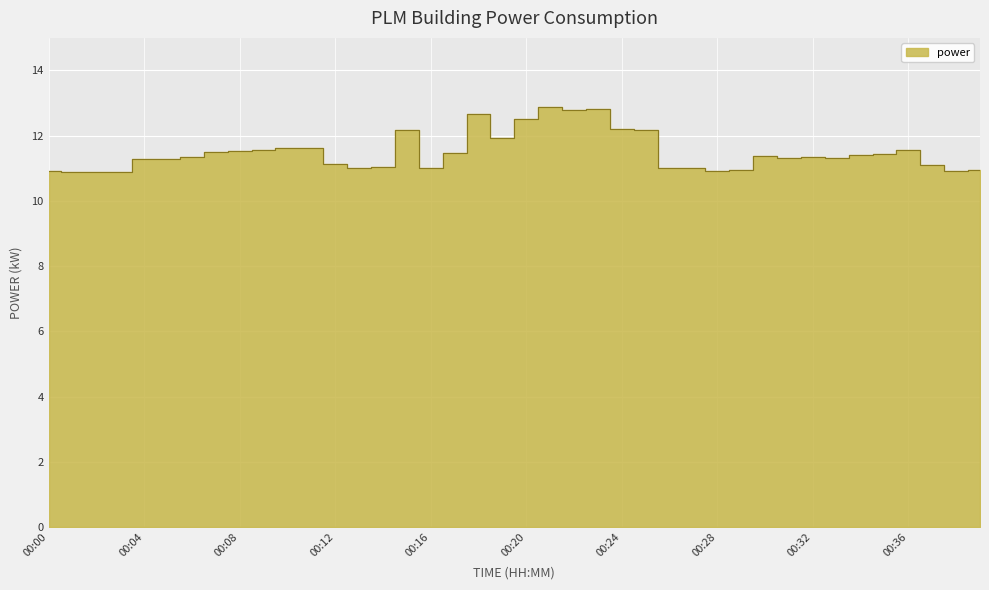

Where does the data first go above 11?

00:04